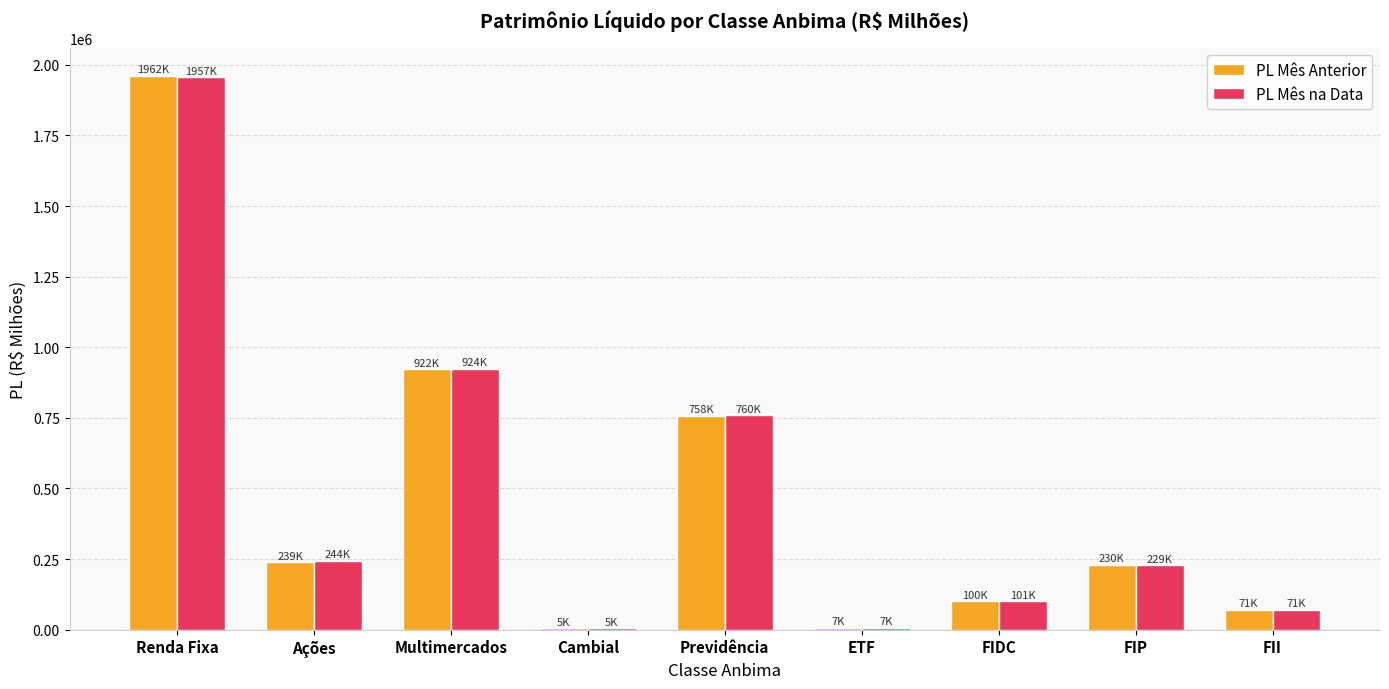

Which series changed the most between Multimercados and FIP?

PL Mês na Data